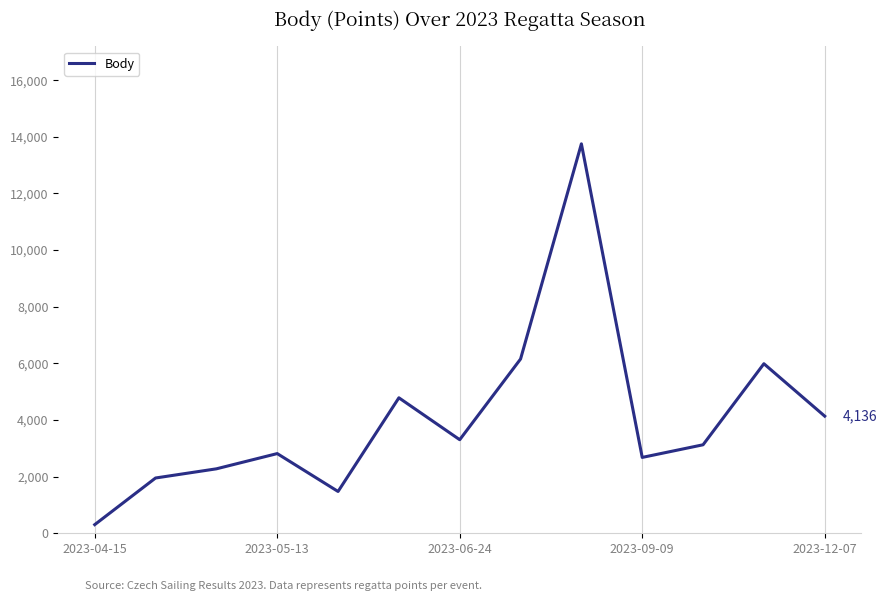

What is the maximum value shown in the chart?

13752